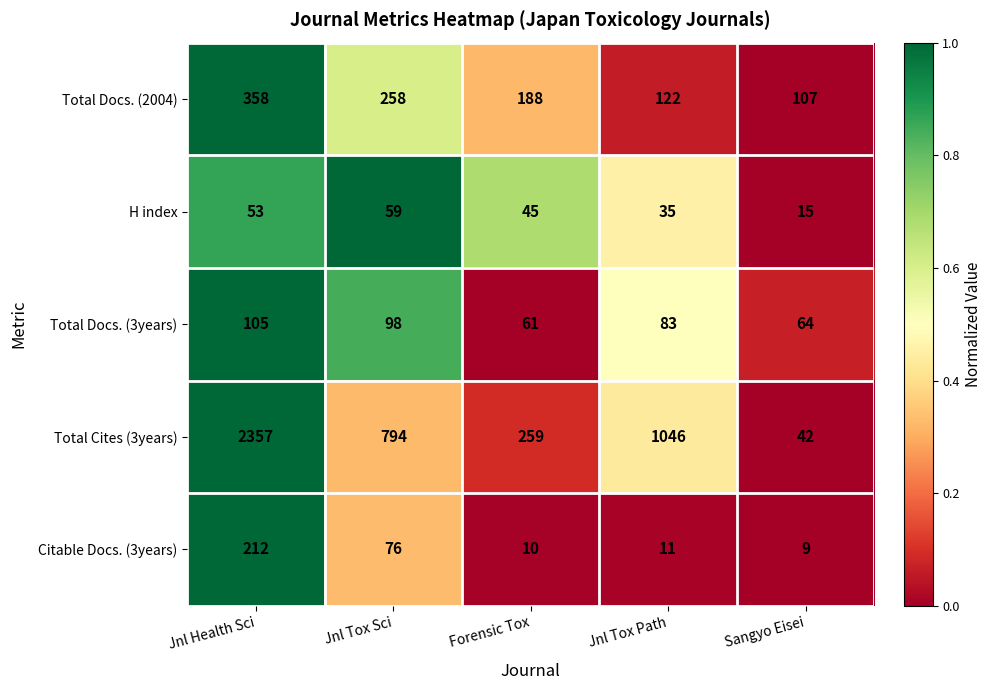

At Forensic Tox, list the series in order from largest to smallest.

Total Cites (3years), Total Docs. (2004), Total Docs. (3years), H index, Citable Docs. (3years)